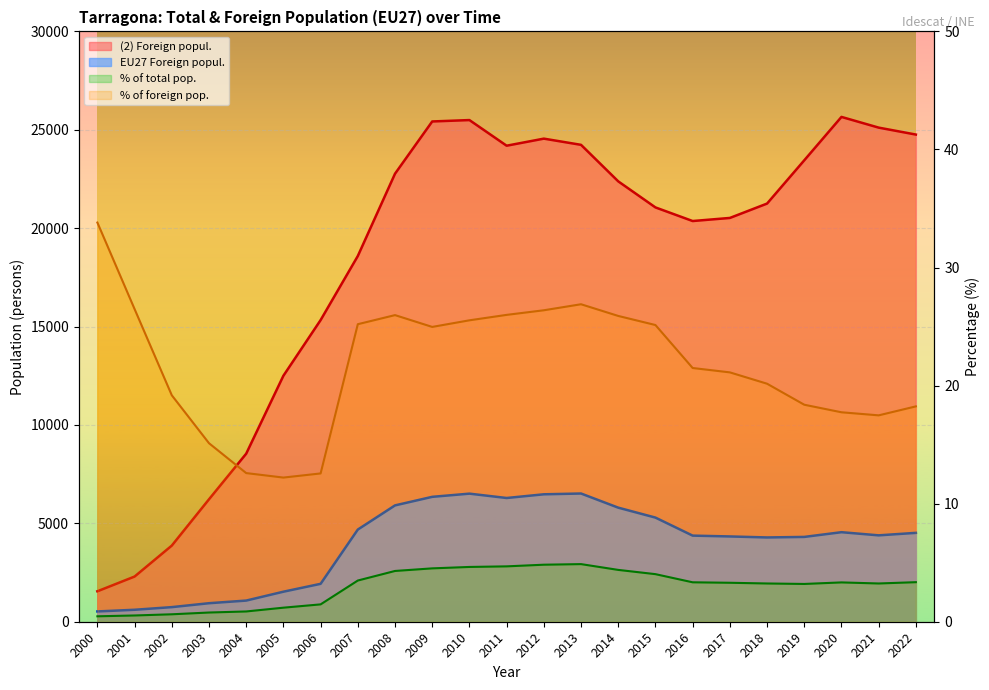

True or false: EU27 Foreign popul. and (2) Foreign popul. intersect in this chart.

False